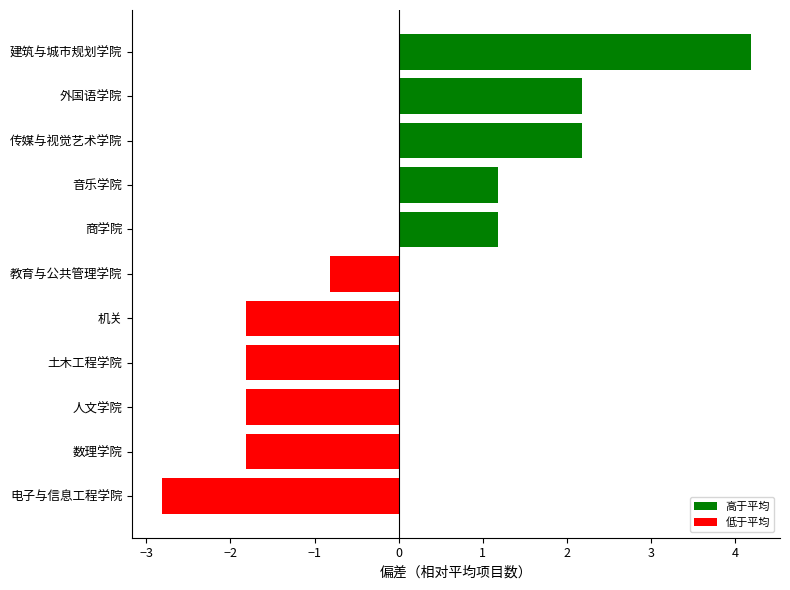

Which label corresponds to the largest value in the chart?

建筑与城市规划学院